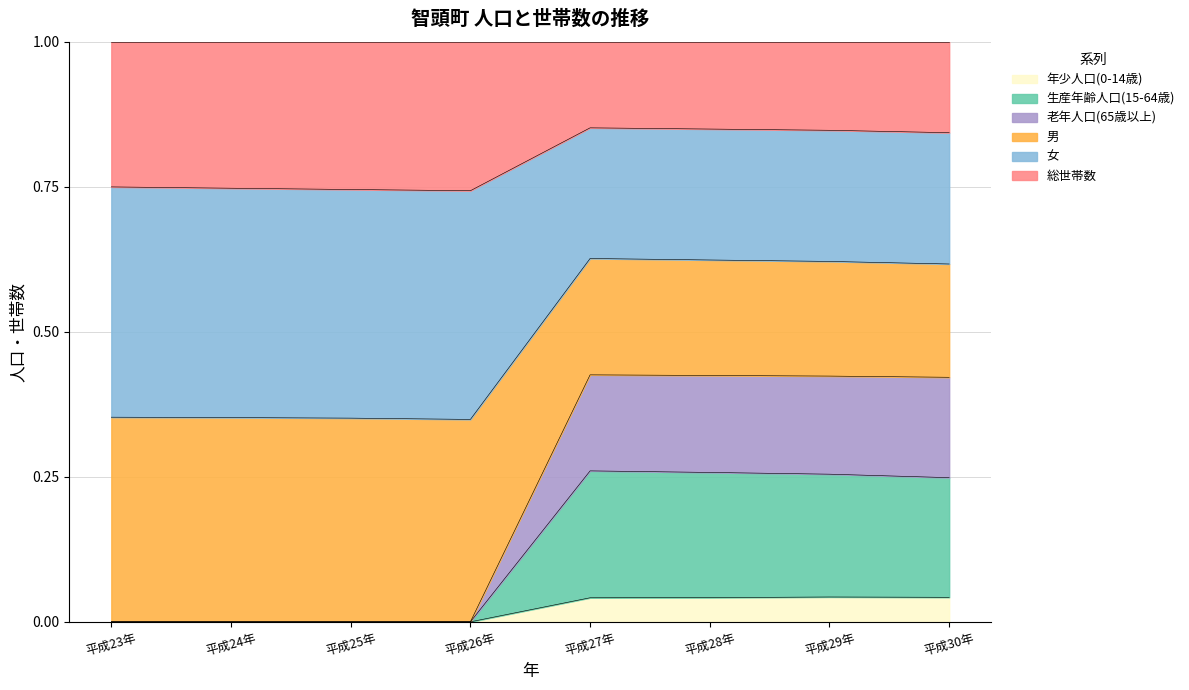

Is it true that 年少人口(0-14歳) equals 0.1 at 平成28年?

False